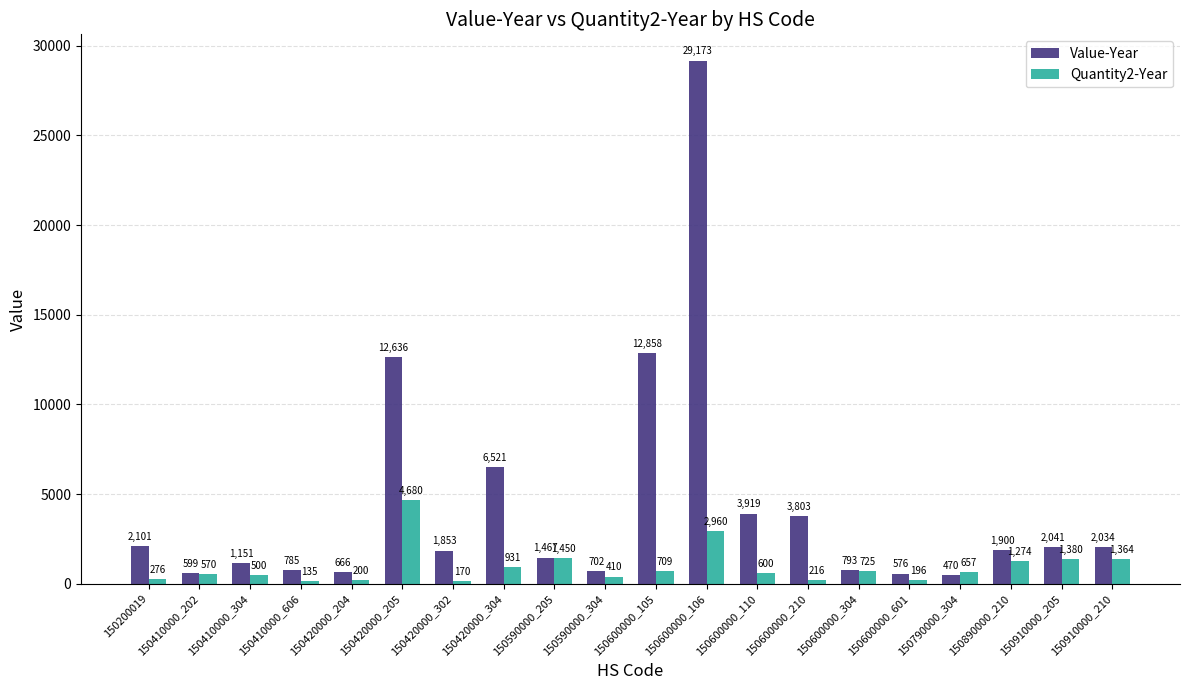

Which series changed the most between 150410000_606 and 150590000_205?

Quantity2-Year